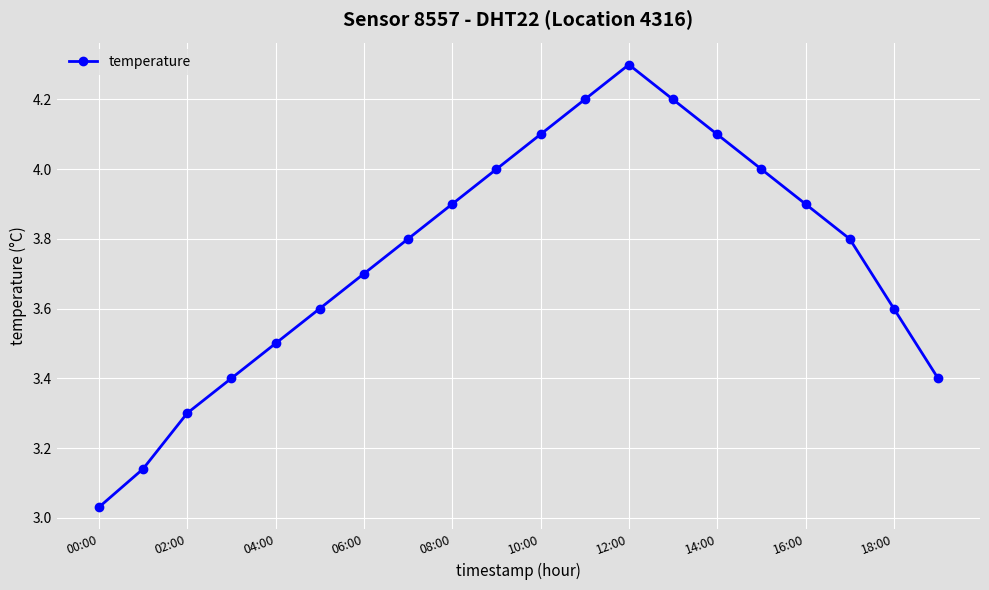

What is the greatest value displayed?

4.3